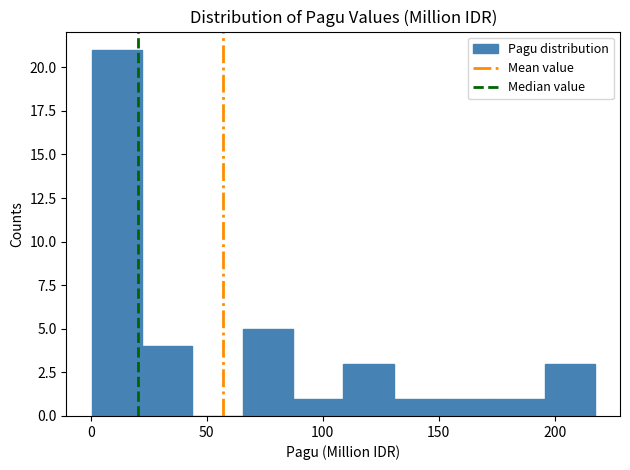

What is the height of the bar covering 175 to 195 on the x-axis? Neither the bar edges nor the heights are printed on the chart, so give them approximately, as read against the axes.

1